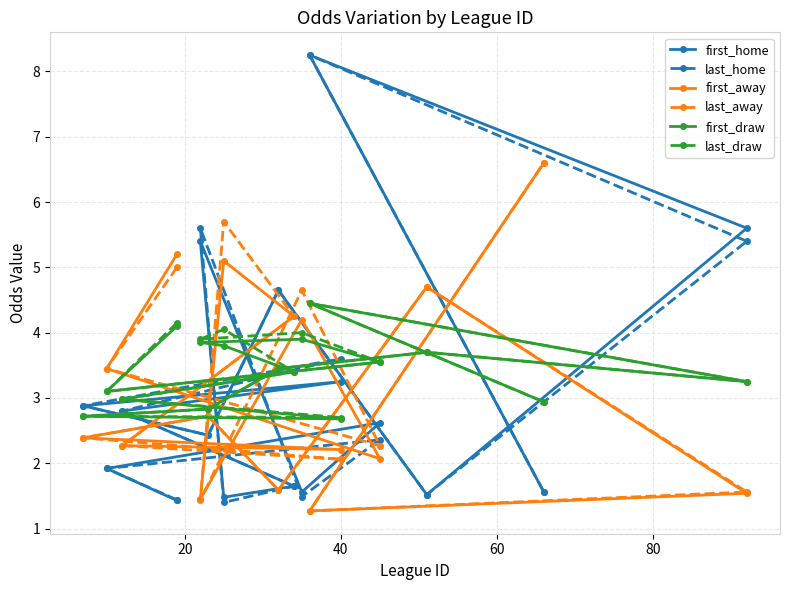

What is the lowest value of the first_home series?

1.4